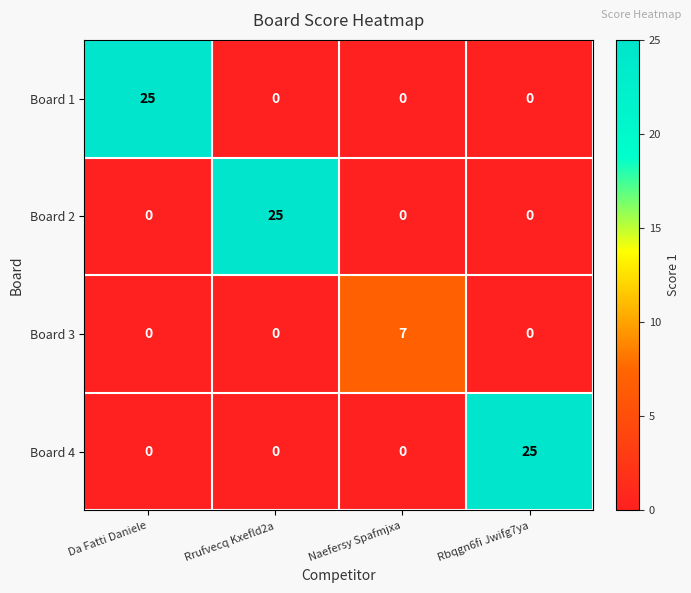

What is the greatest value displayed?

25